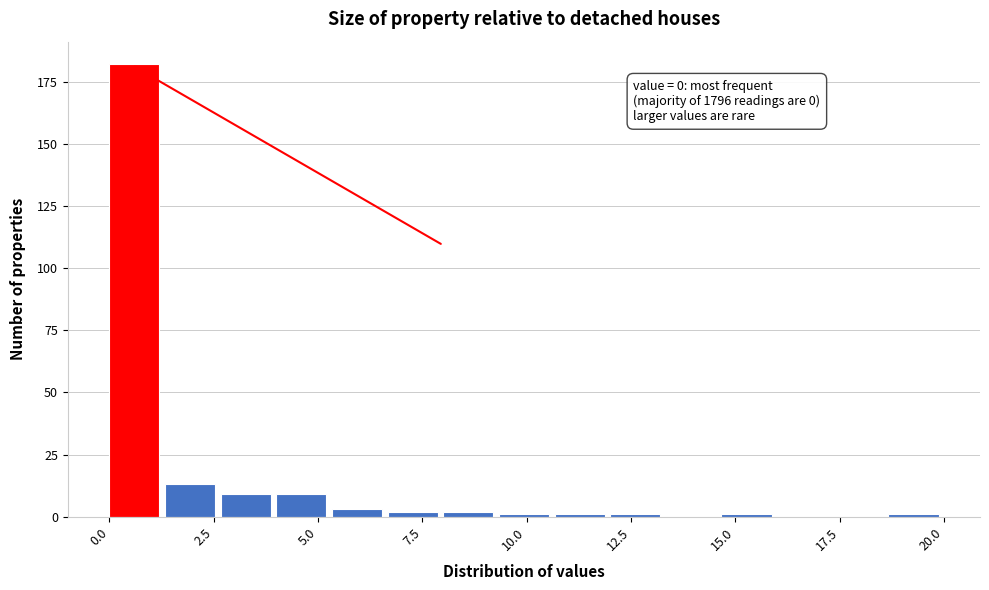

Read against the x-axis, roughly where is the centre of the tallest bar?

0.5